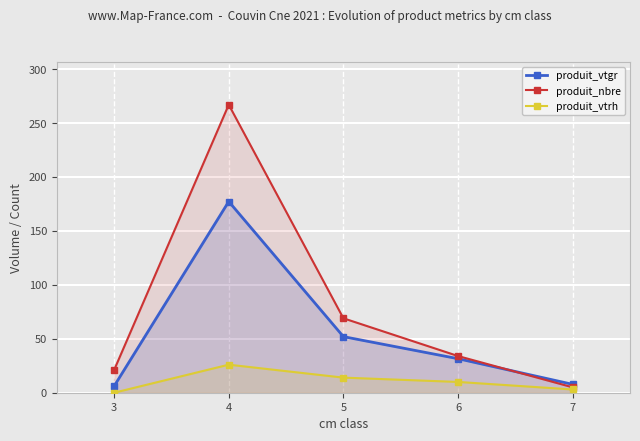

How many lines are shown in the chart?

3